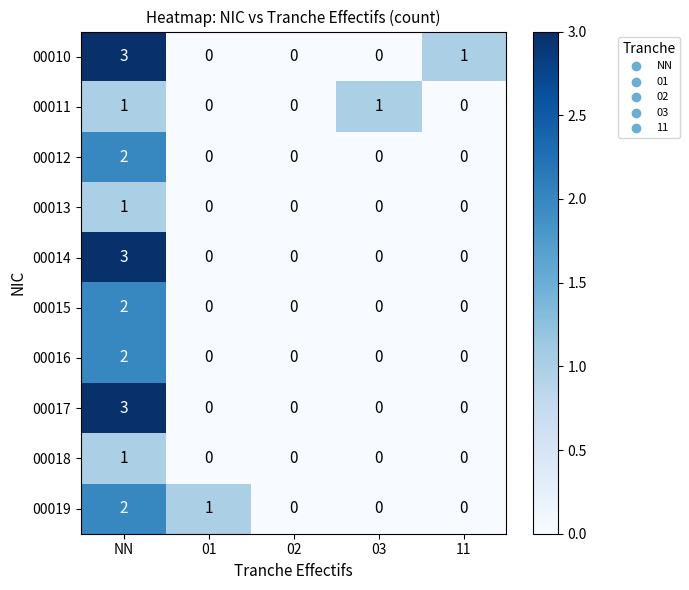

At which category is the sum across all series the highest?

NN